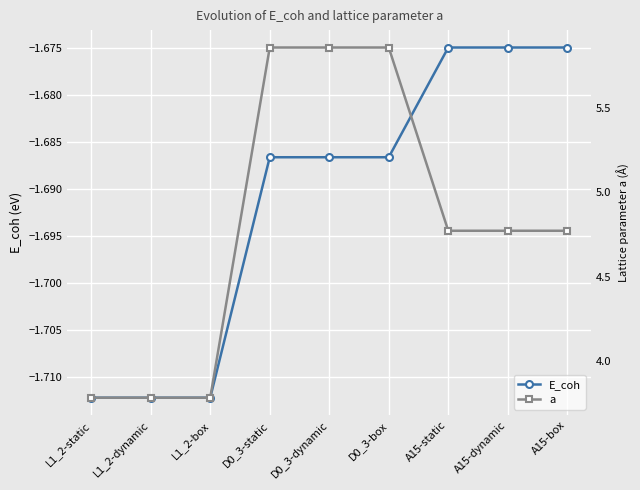

How many interior local valleys does the a series have?

2